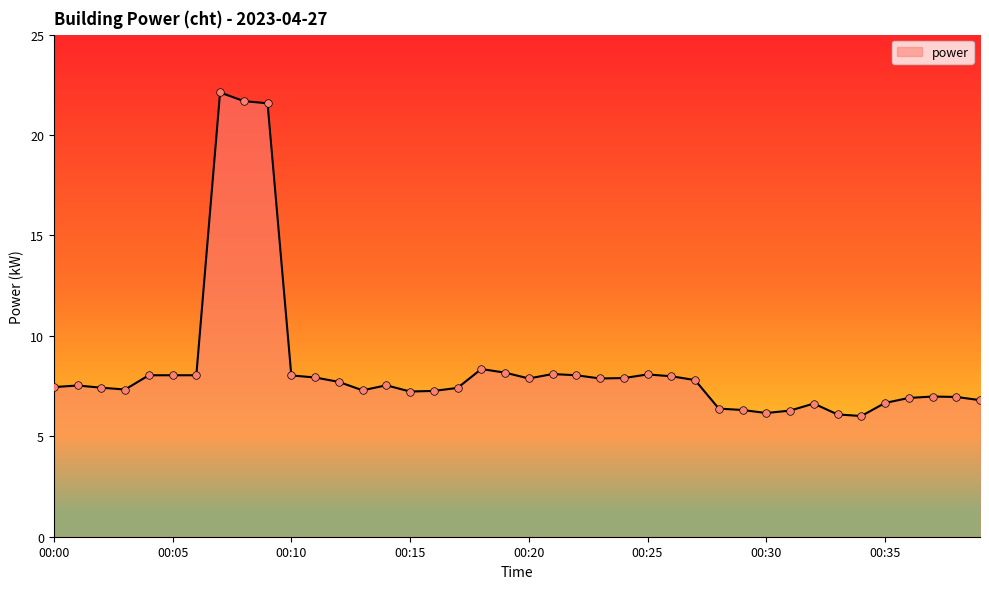

What is the maximum value shown in the chart?

22.1